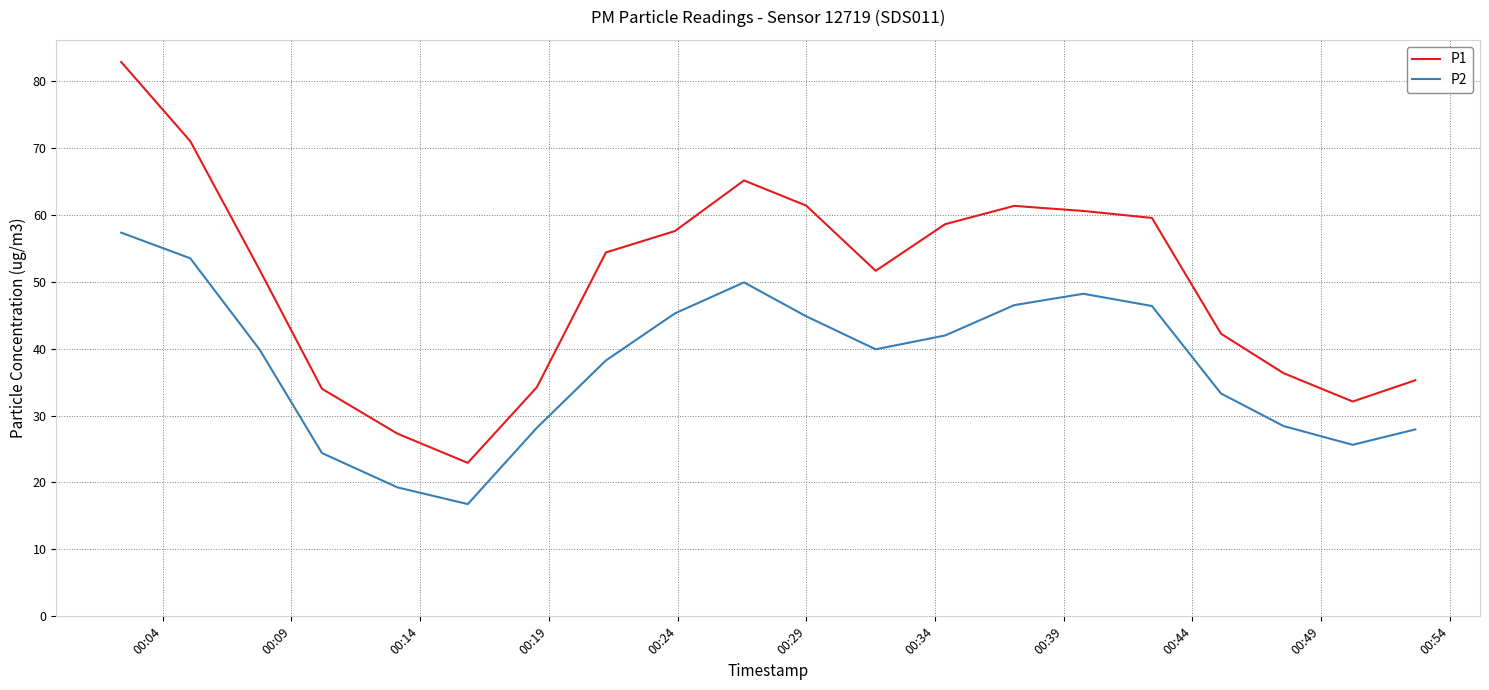

At how many categories does at least one series exceed 48?

12